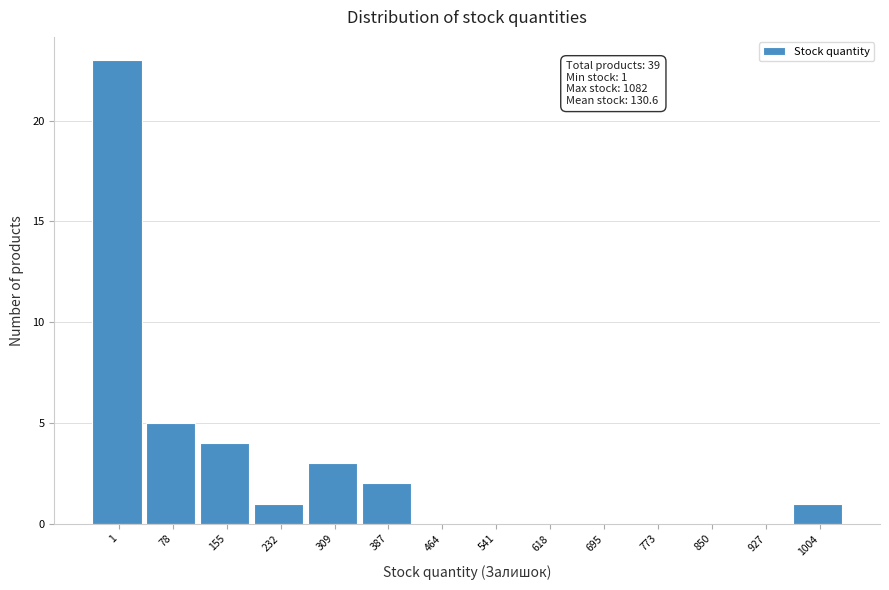

Reading right to left, list all the values displayed in this chart.

1004=1	927=0	850=0	773=0	695=0	618=0	541=0	464=0	387=2	309=3	232=1	155=4	78=5	1=23